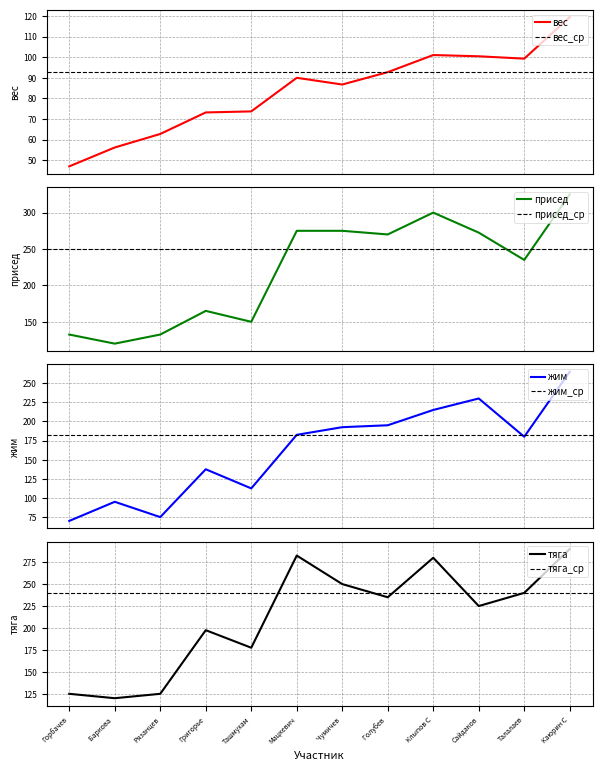

Which series has the widest spread of values?

присед